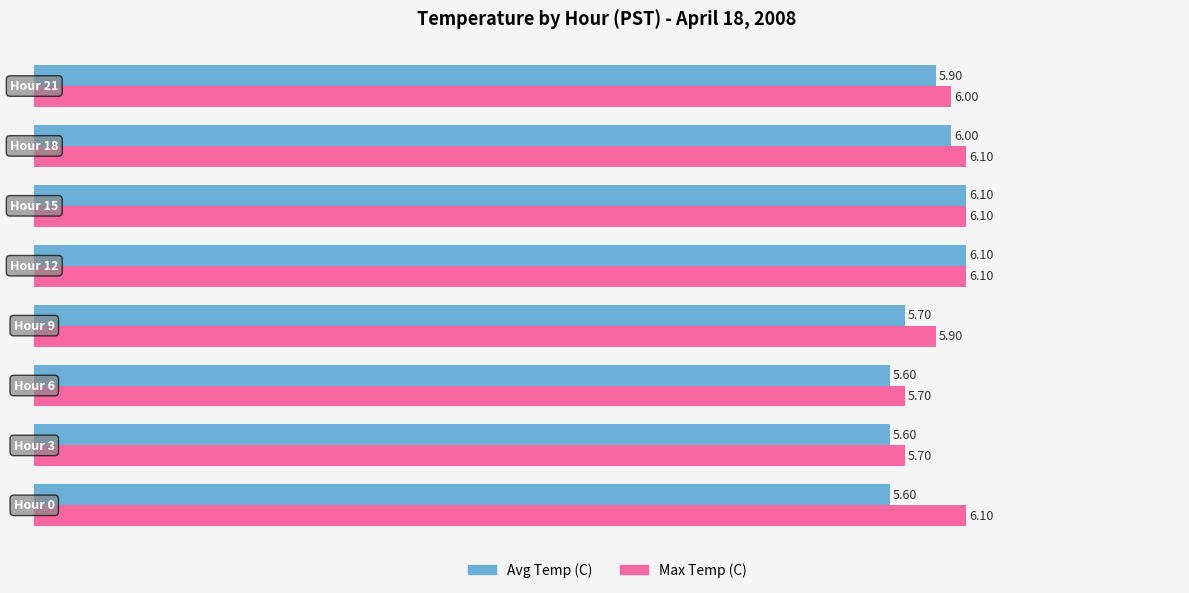

What is the total value across all series at Hour 9?

11.6